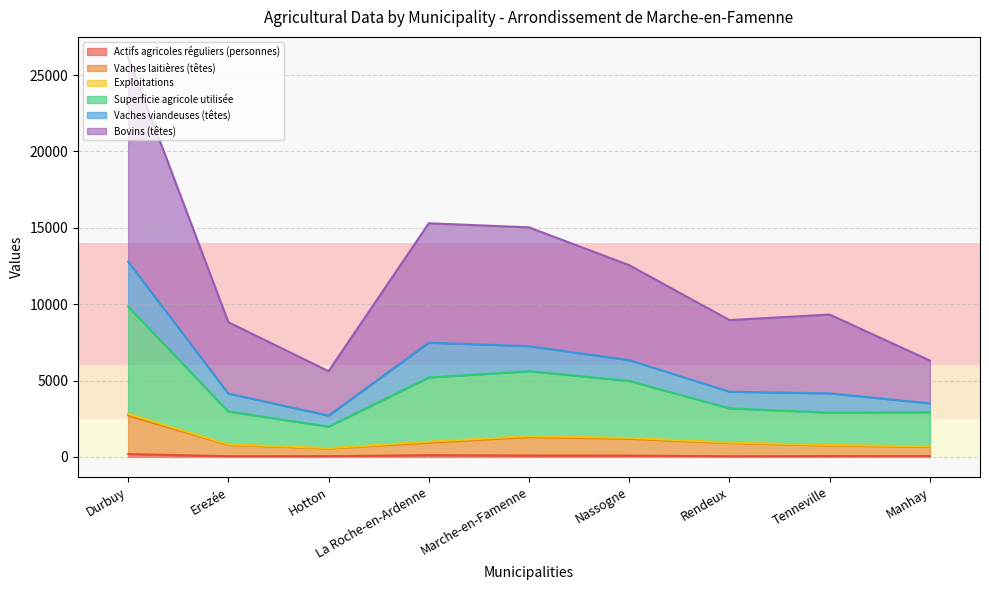

At which category does the chart reach its minimum across all series?

Rendeux